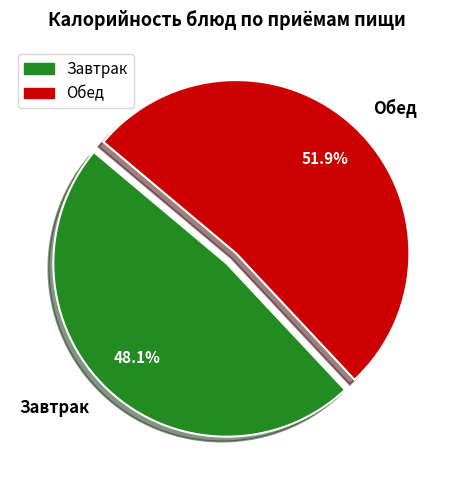

What is the ratio of the value at Обед to the value at Завтрак?

1.1